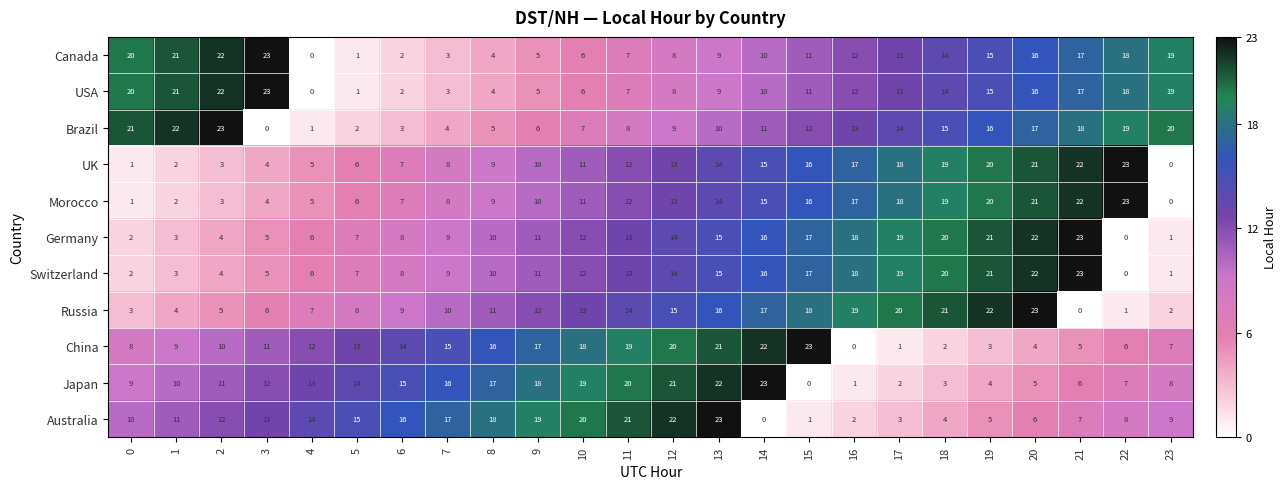

The Australia series shows 16 at 6. True or false?

True